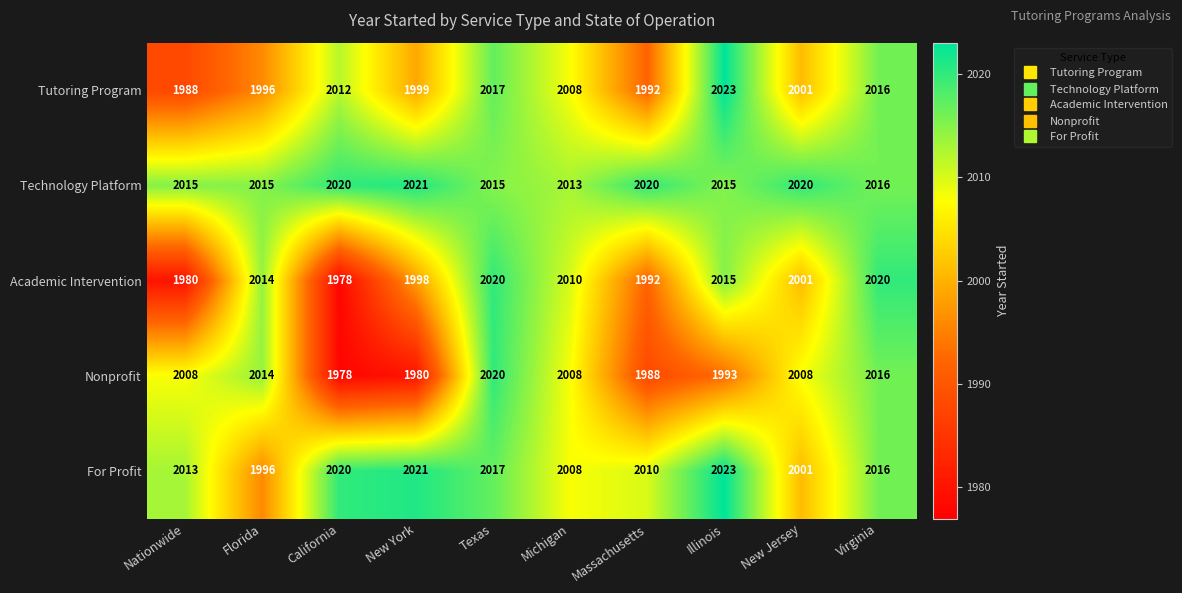

How many data points in For Profit are less than 2016?

5